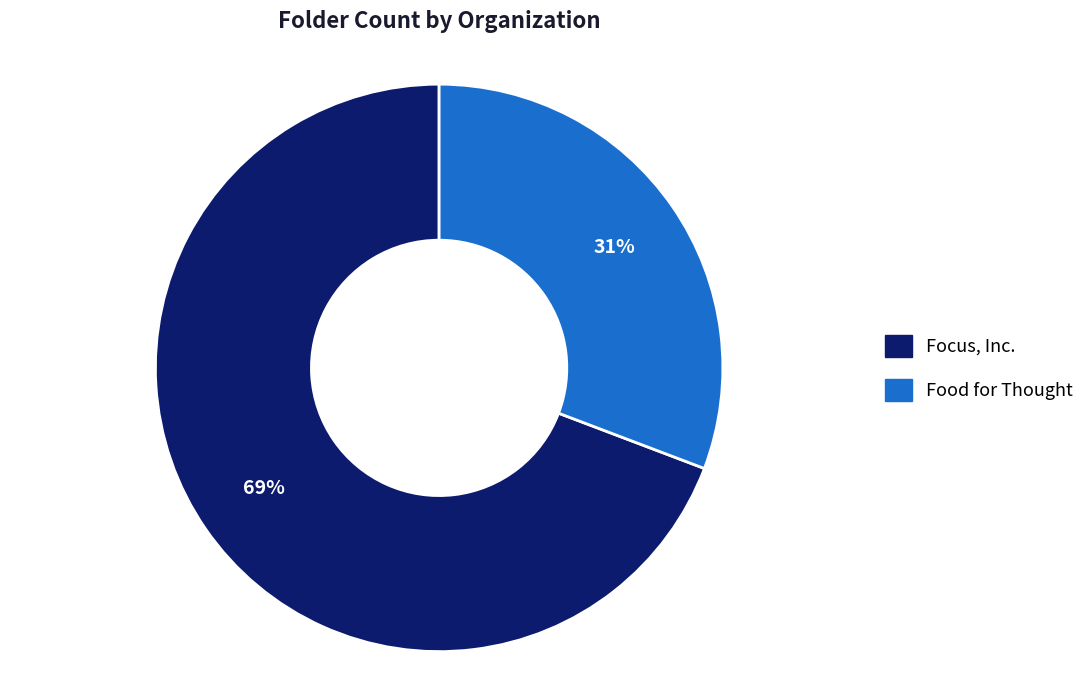

What is the largest slice in the pie chart?

Focus, Inc.